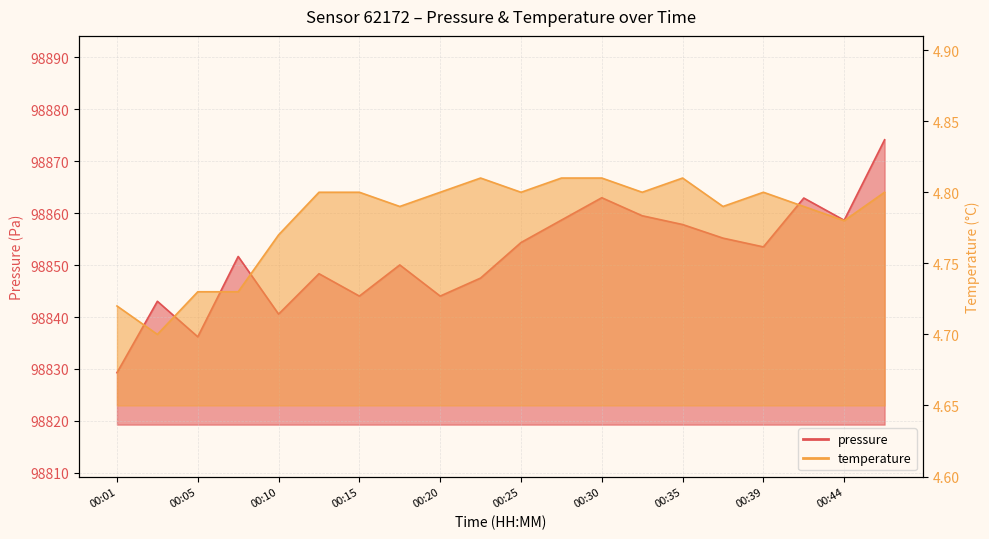

Count the number of categories in the chart.

20